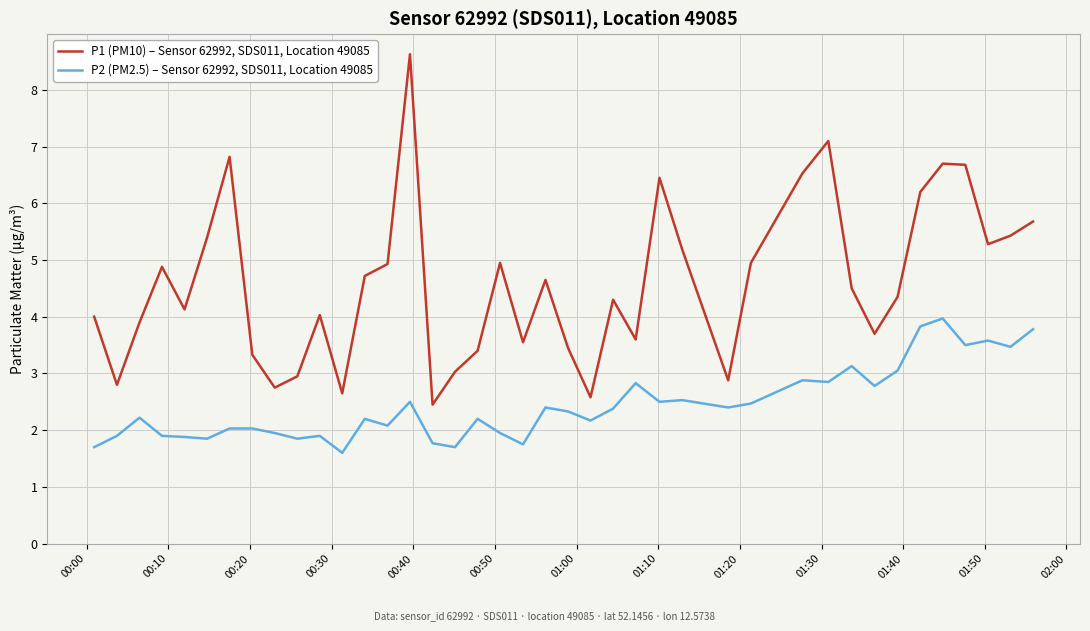

What is the sum of all P1 (PM10) – Sensor 62992, SDS011, Location 49085 values?

183.5